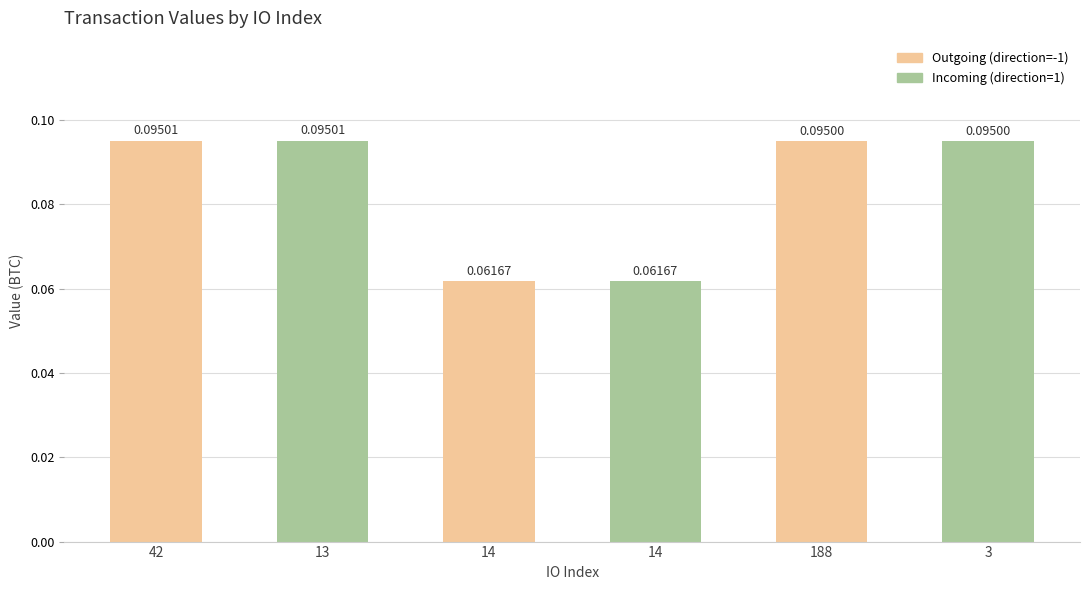

How many categories are shown in the chart?

6